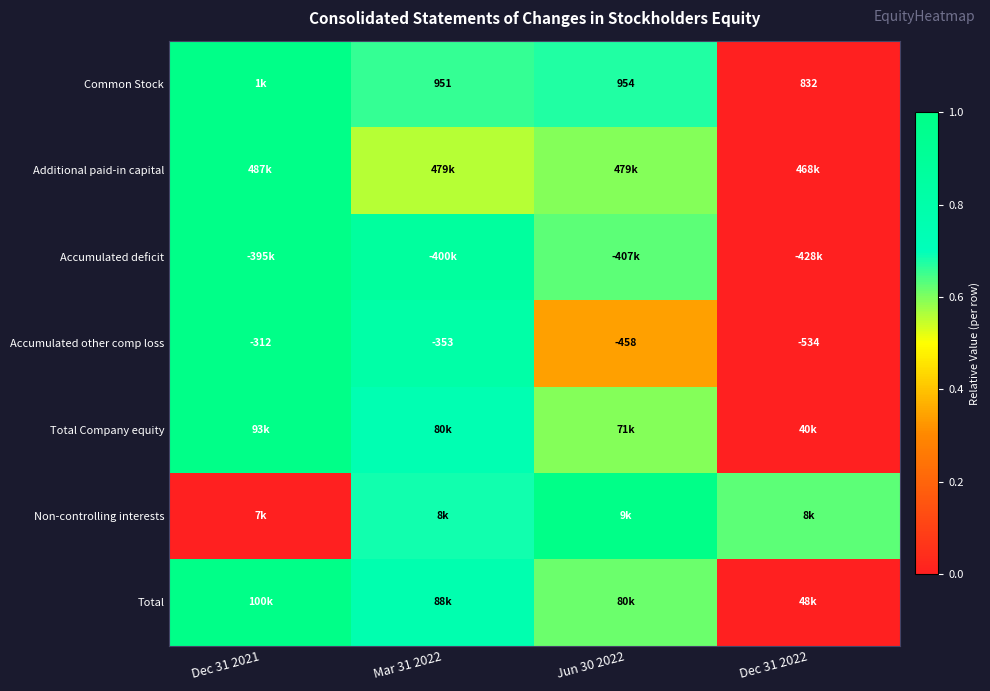

The Non-controlling interests series shows -0.4 at Dec 31 2021. True or false?

False